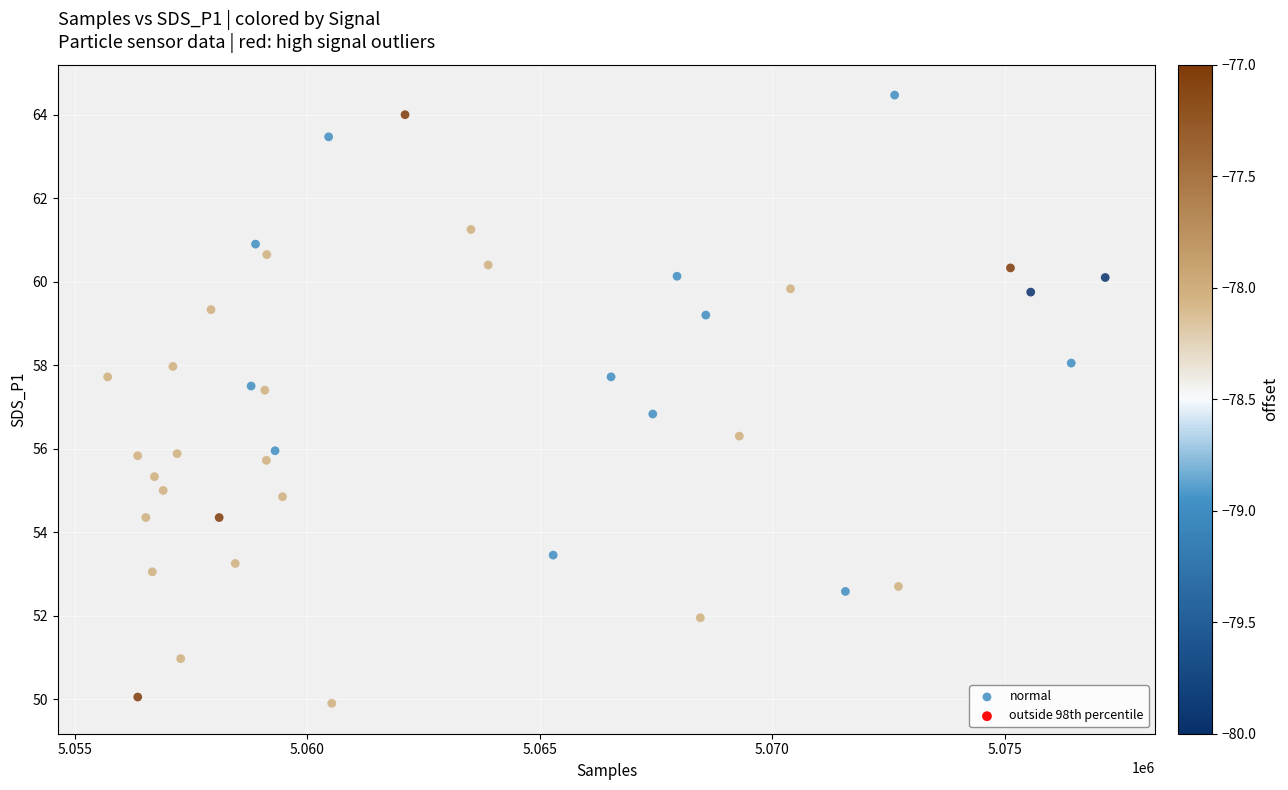

What Y value in the scatter plot is closest to 57?

56.8